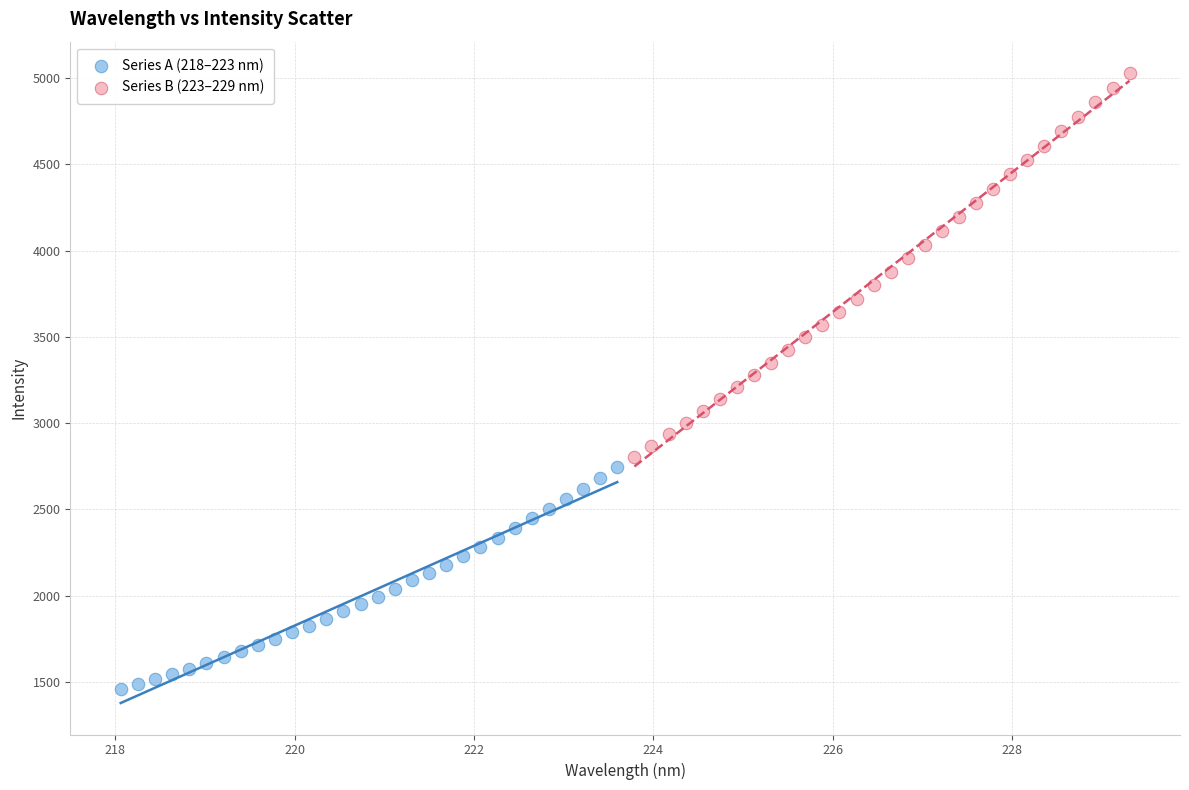

Which series has the widest spread of Y values?

Series B (223–229 nm)